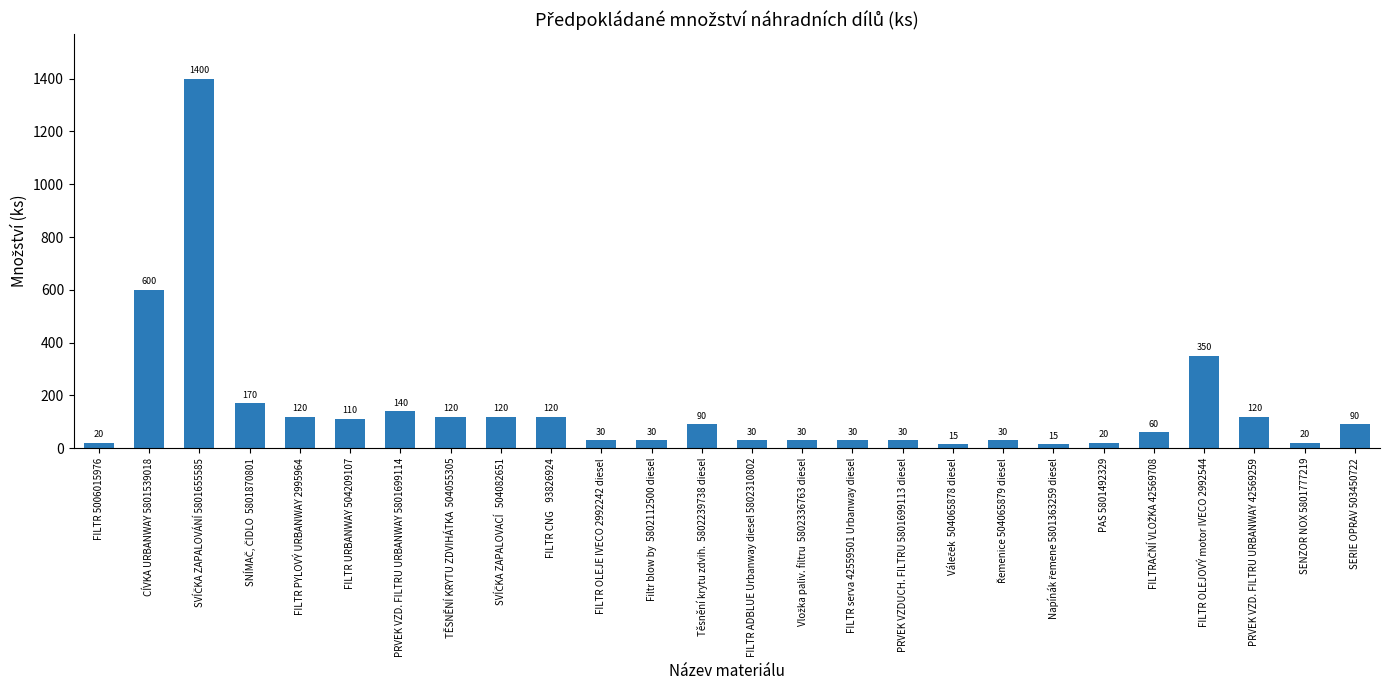

How many series are shown in this chart?

1